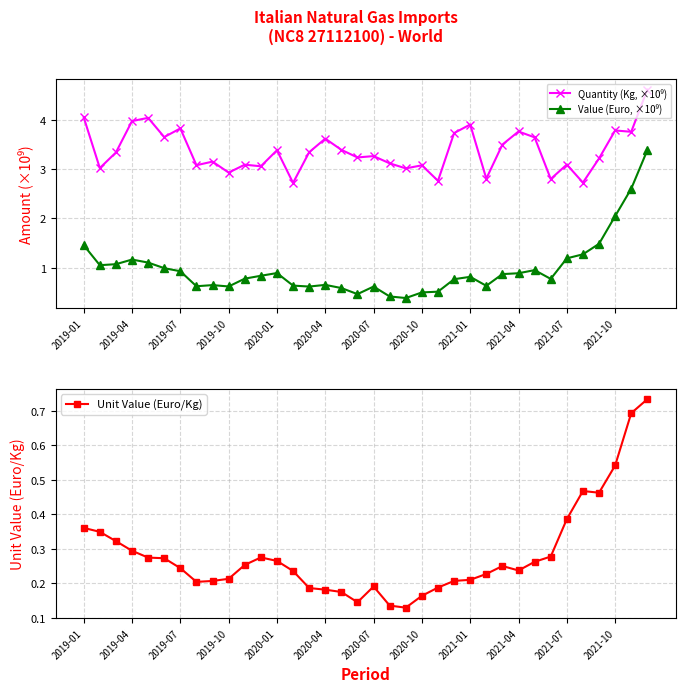

Count the Unit Value (Euro/Kg) values in the range 0 to 1.

36